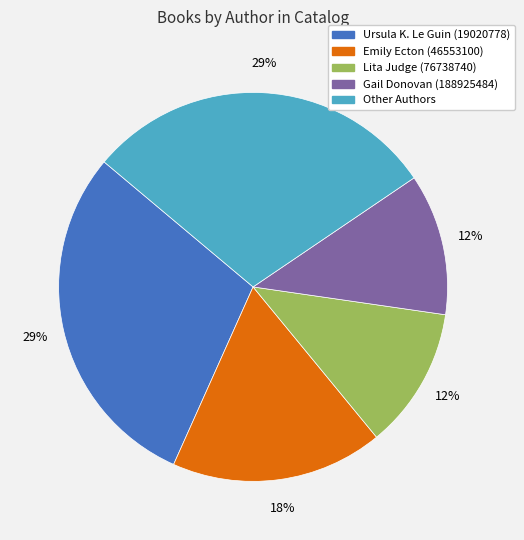

To the nearest percent, what is the average slice percentage?

20%